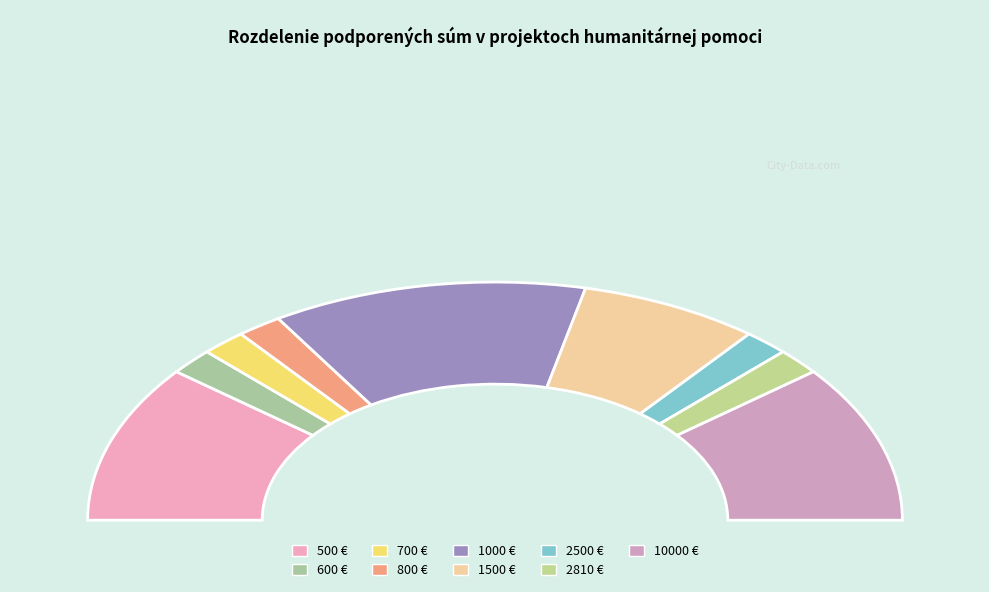

Does 14 represent more than half of the total?

No